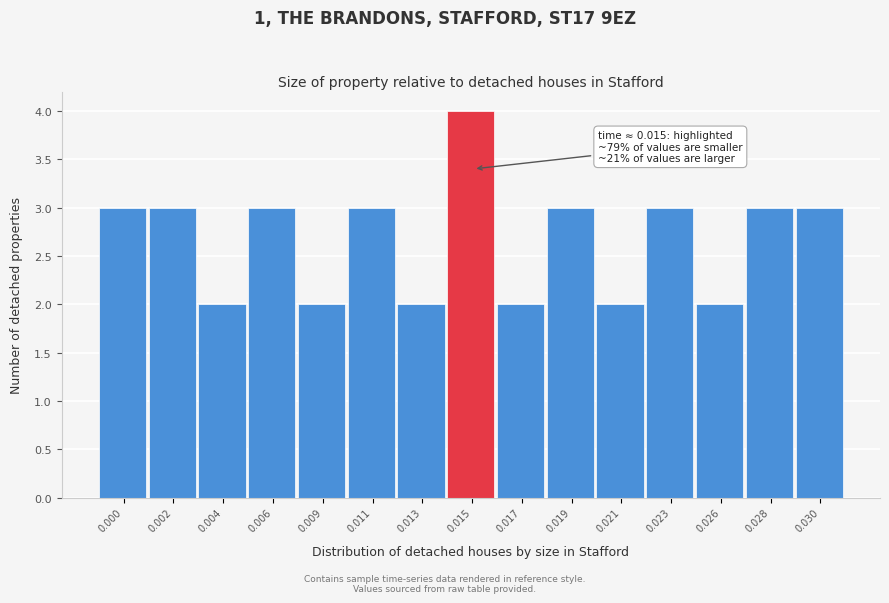

Reading left to right, extract all data points from this chart.

3	3	2	3	2	3	2	4	2	3	2	3	2	3	3